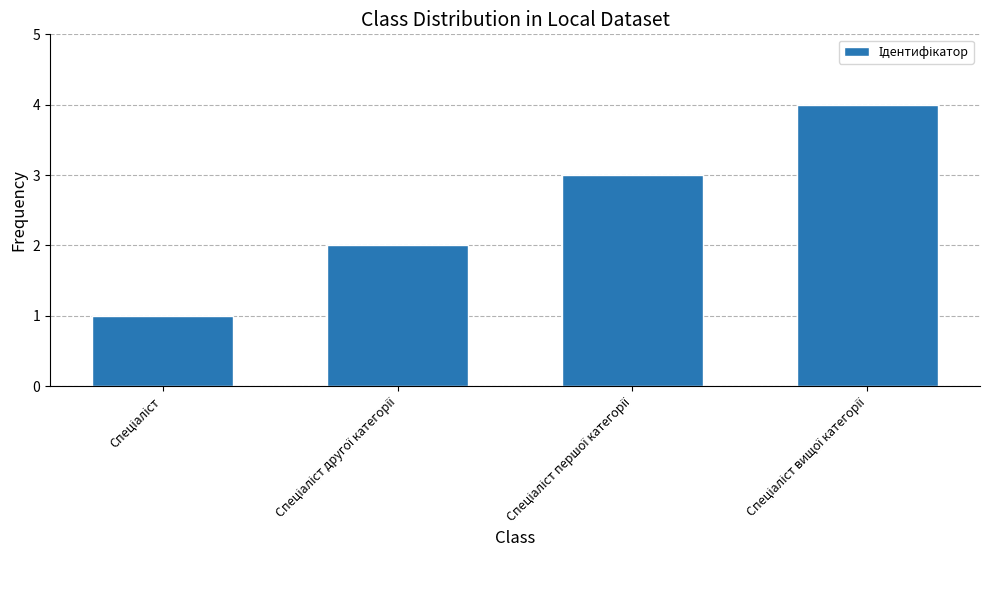

What is the maximum value shown in the chart?

4